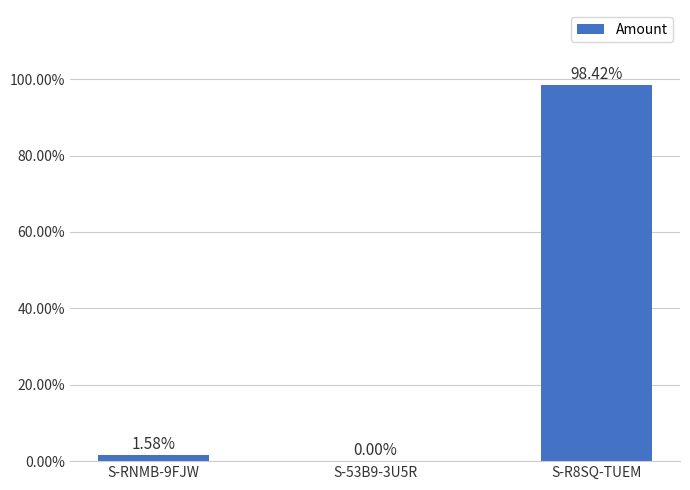

What is the sum of all values?

100.0